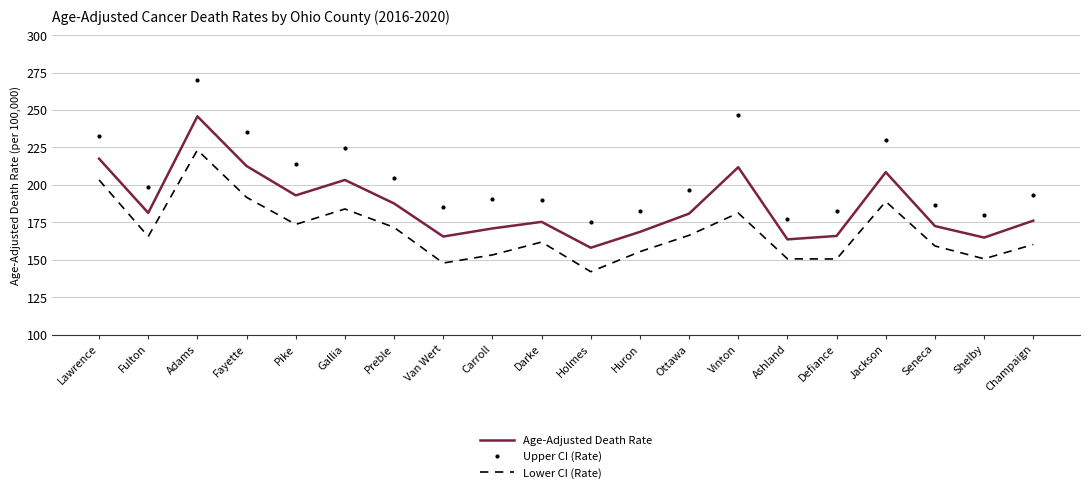

Which series has the widest spread of values?

Upper CI (Rate)